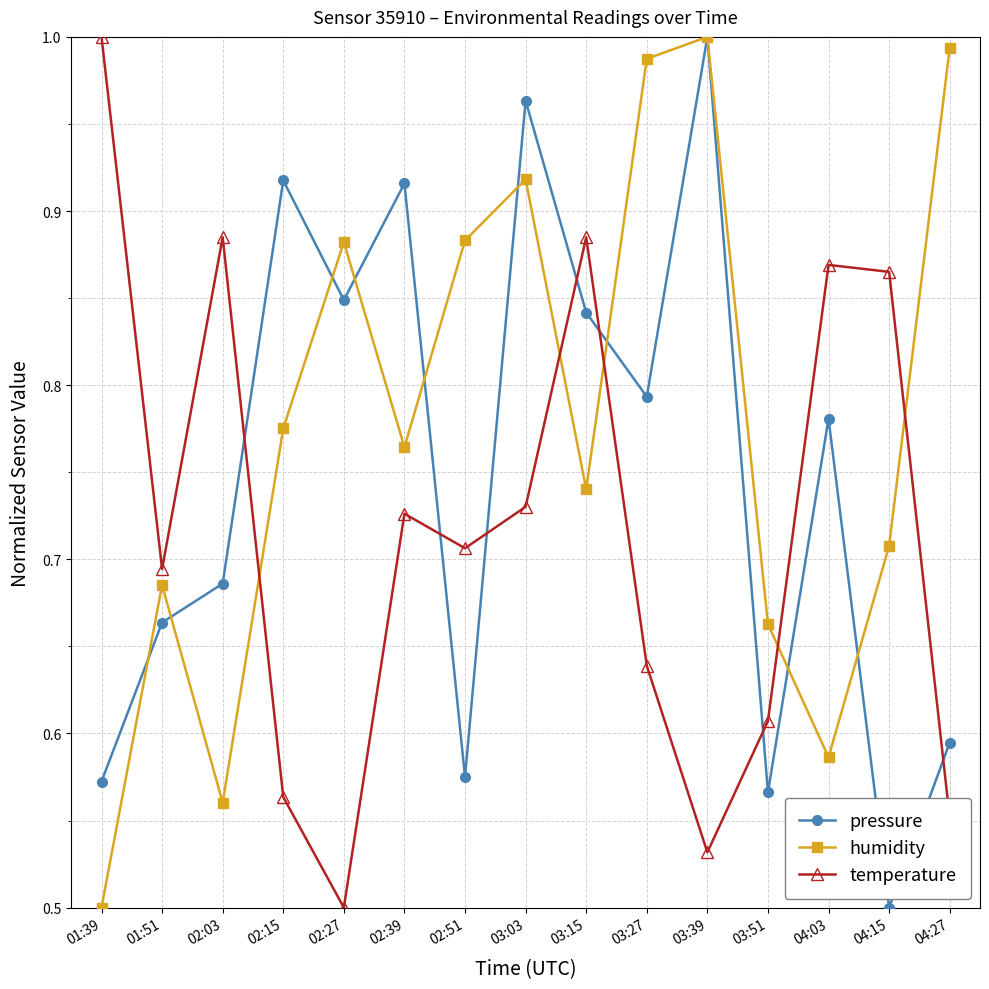

At which label does temperature reach its minimum?

02:27